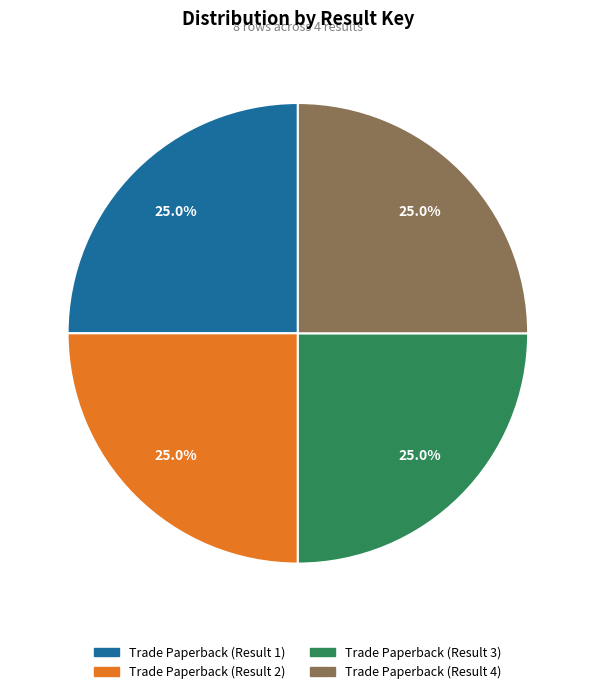

Is there a majority slice in this chart?

No